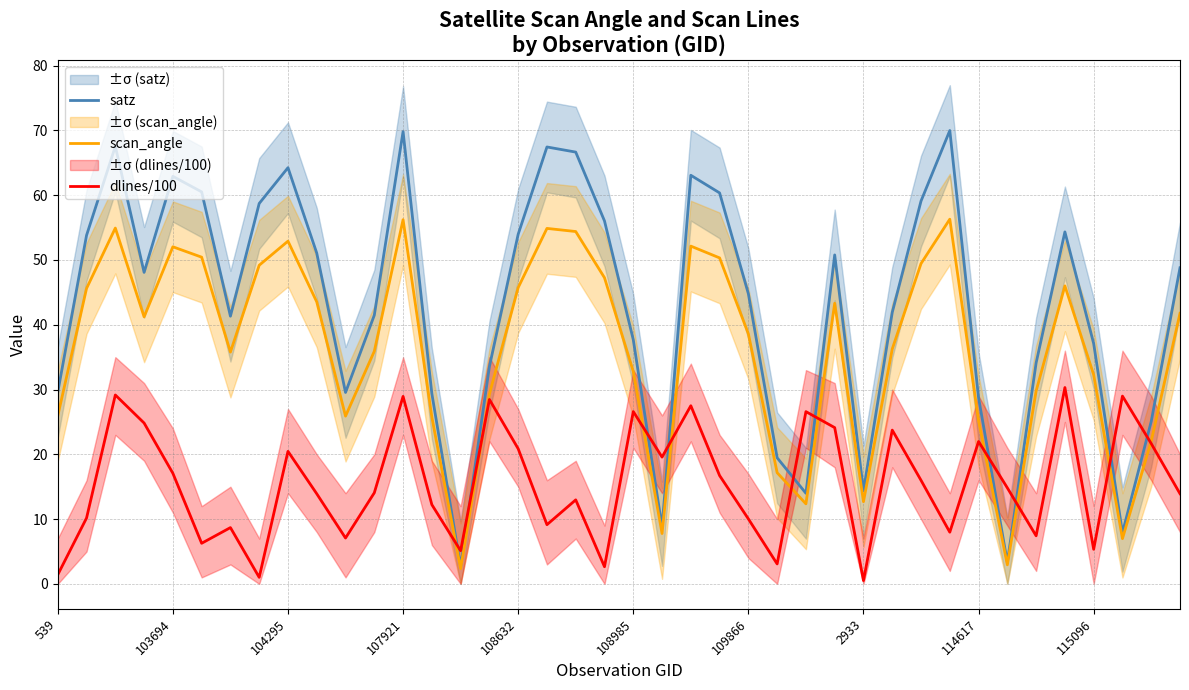

What is the label of the 26th point from the right?

14